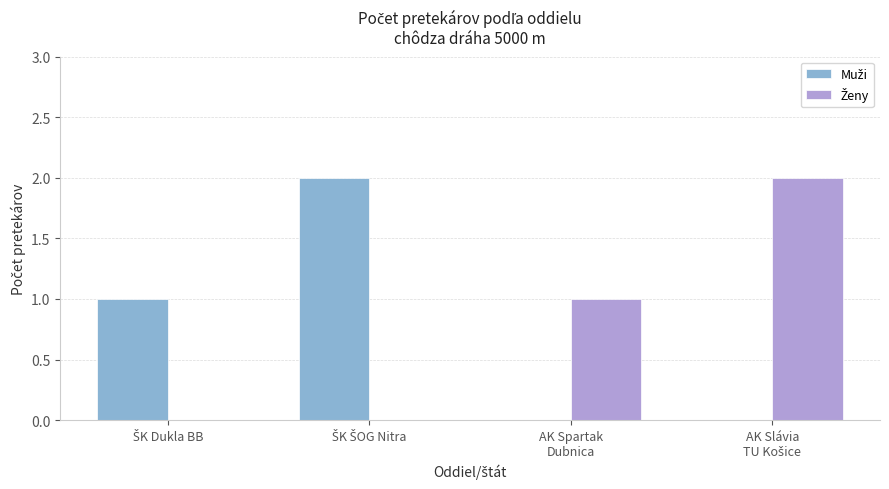

What is the greatest value displayed?

2